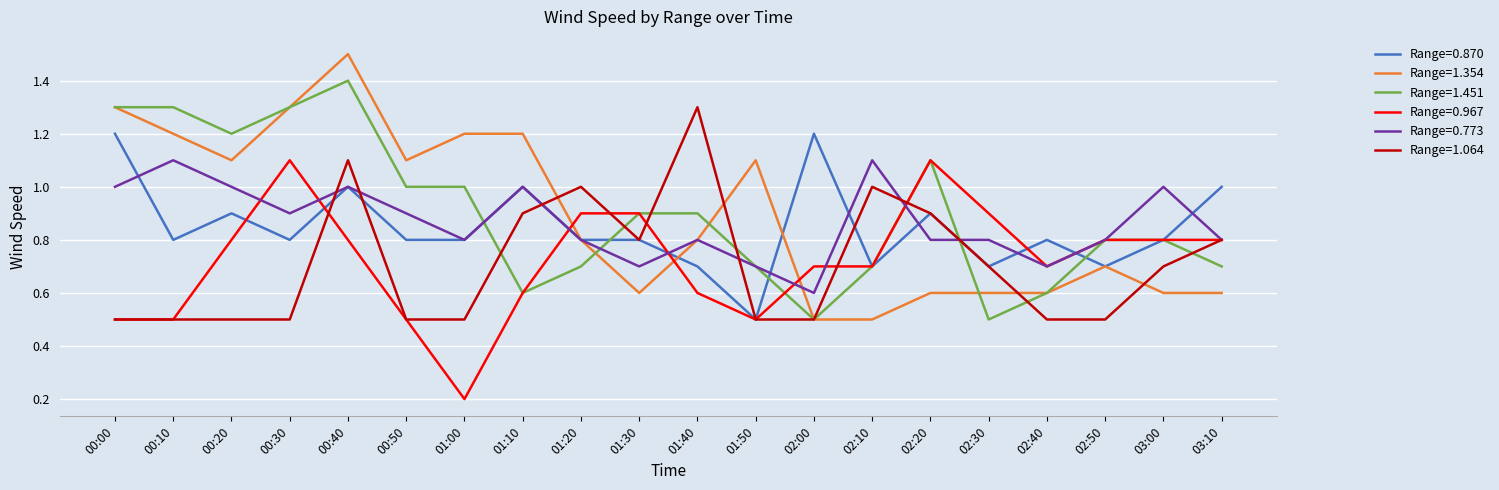

What position from the right is 02:30?

5